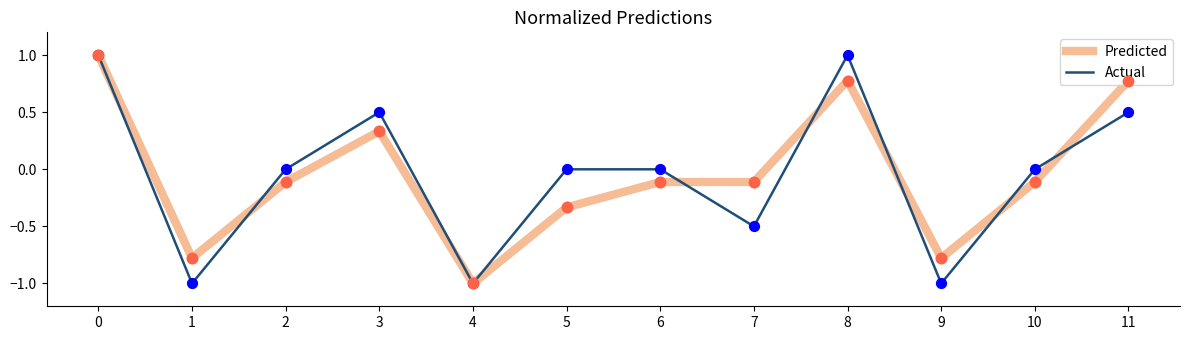

What is the lowest value of the Predicted series?

-1.0